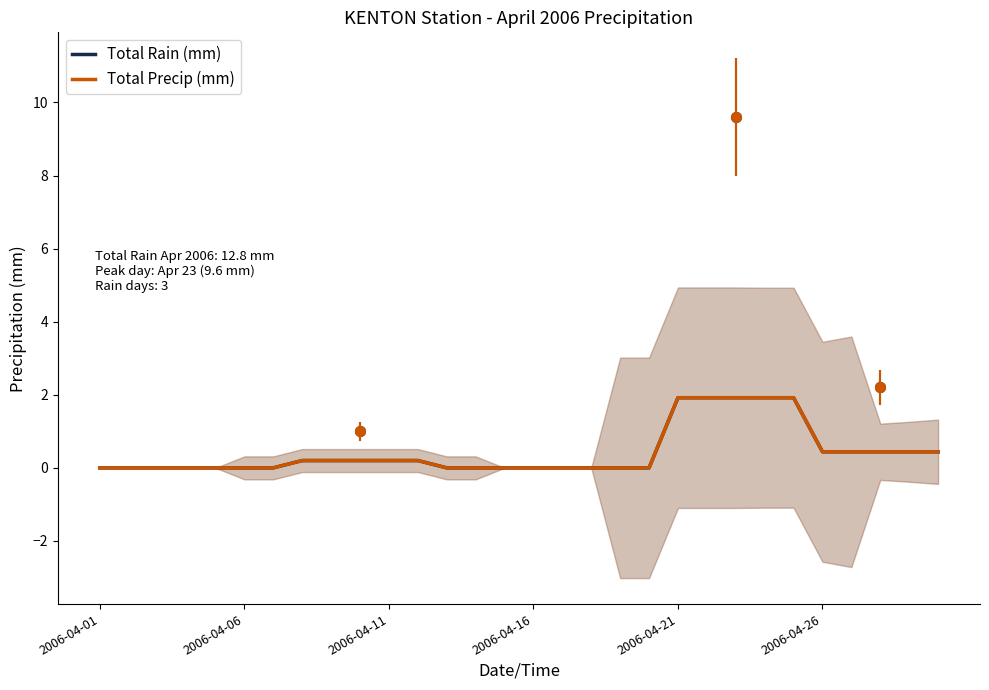

At which category is the sum across all series the highest?

2006-04-21